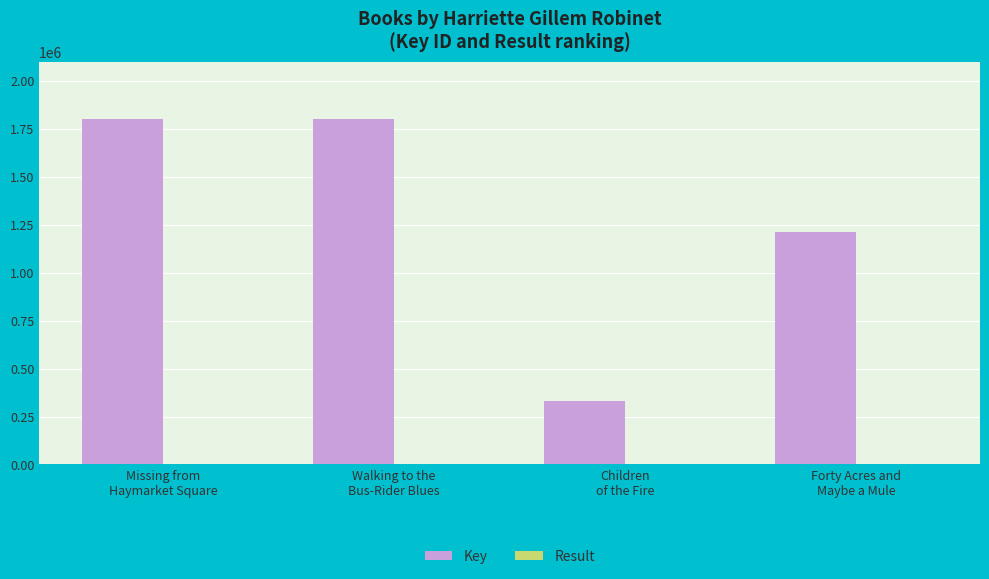

Which series has the largest total across all categories?

Key